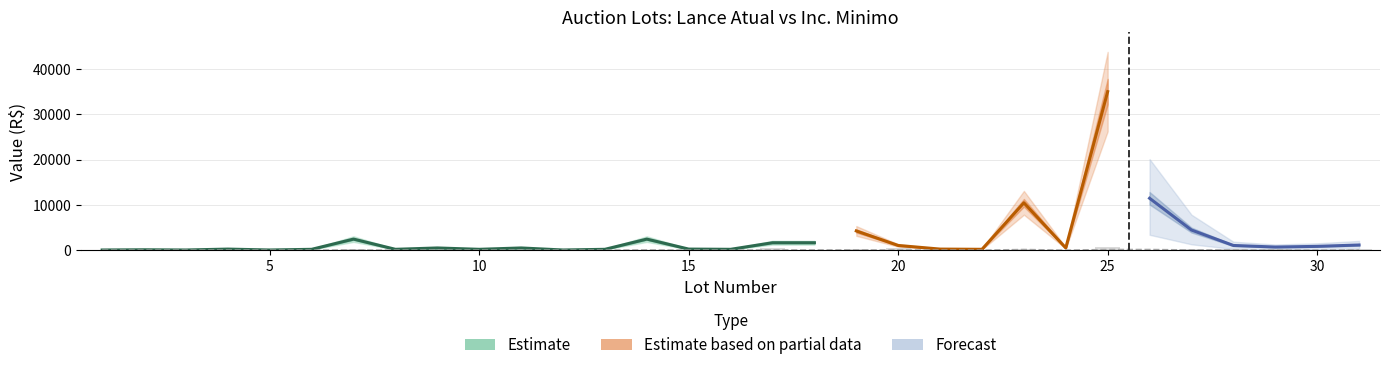

At how many categories does at least one series exceed 13806?

1